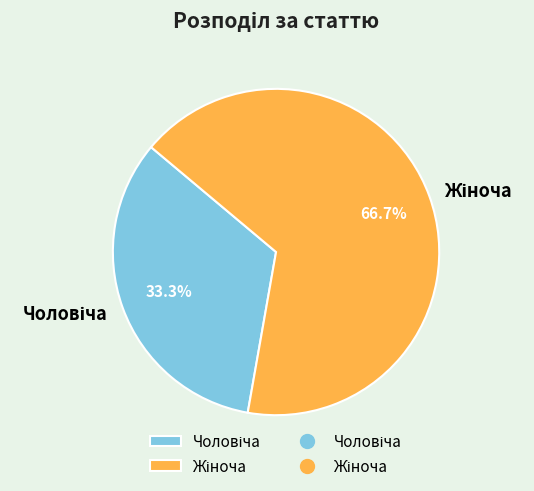

Does any single category account for the majority?

Yes